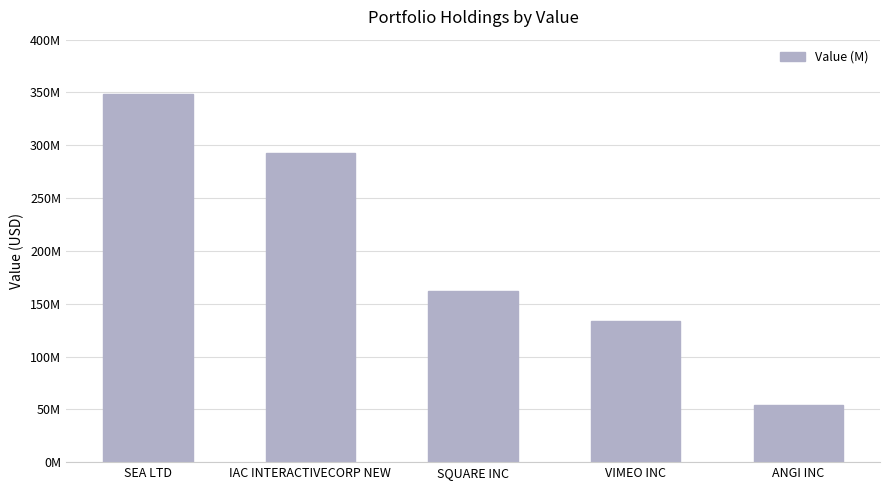

What is the sum of all values?

990405000